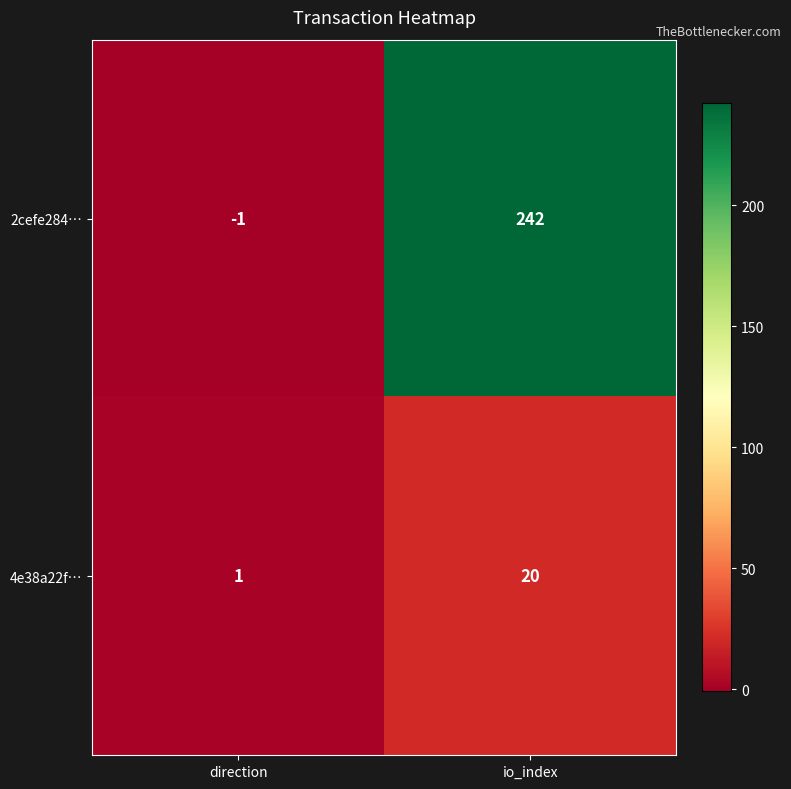

Reading left to right, transcribe all the data shown in this chart.

2cefe284…: direction=-1	io_index=242
4e38a22f…: direction=1	io_index=20